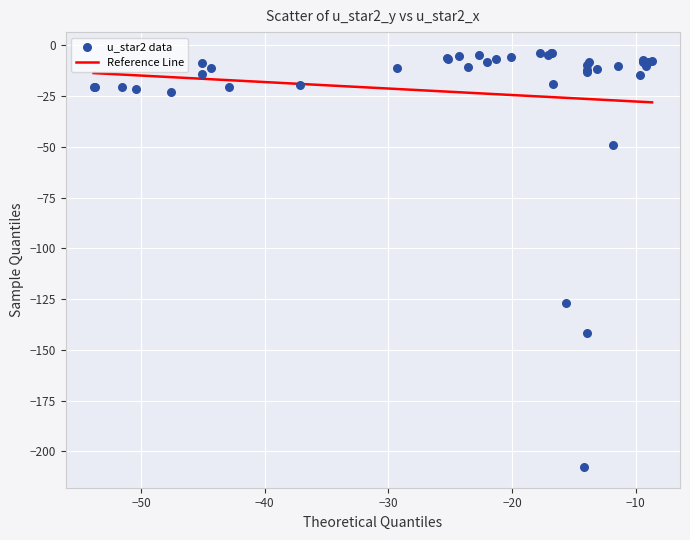

What Y value in the scatter plot is closest to -105?

-127.1